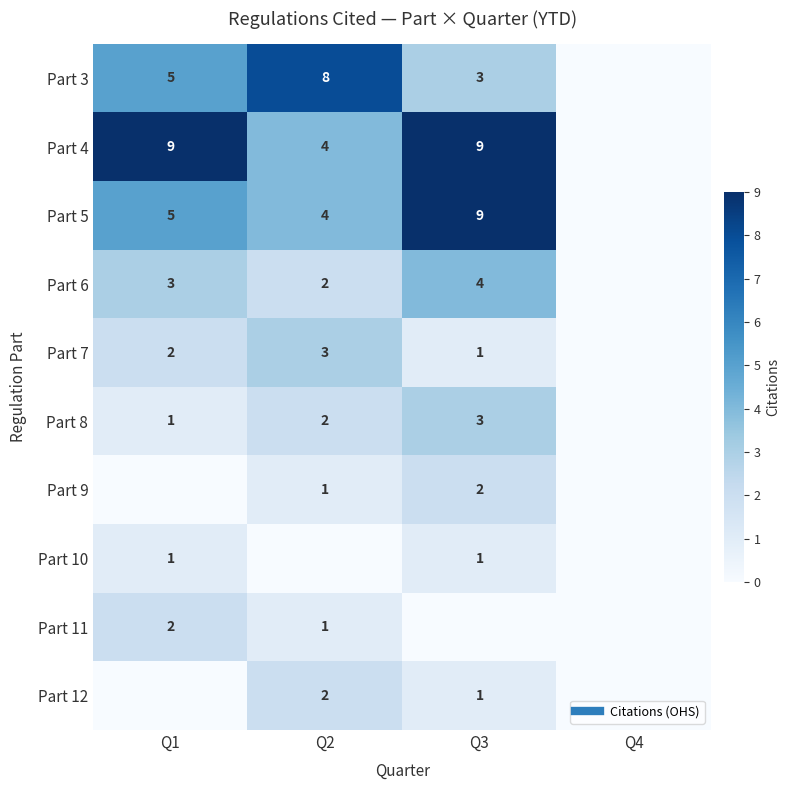

Is it true that Part 12 equals 0 at Q4?

True